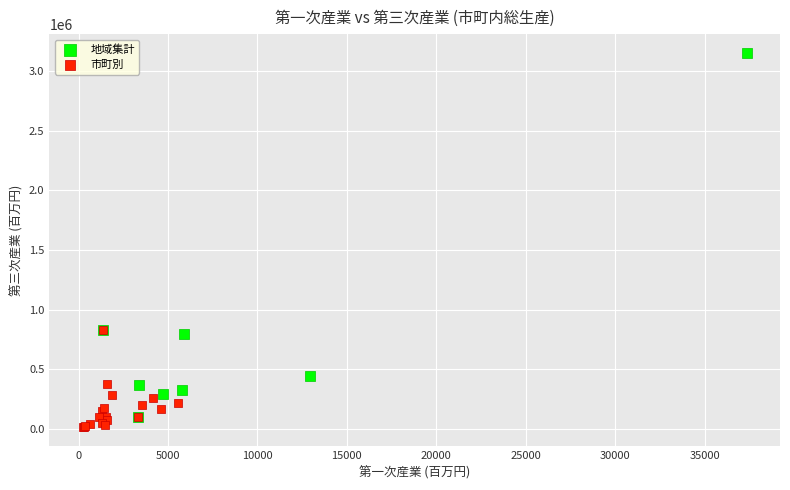

Which series has the widest spread of Y values?

地域集計